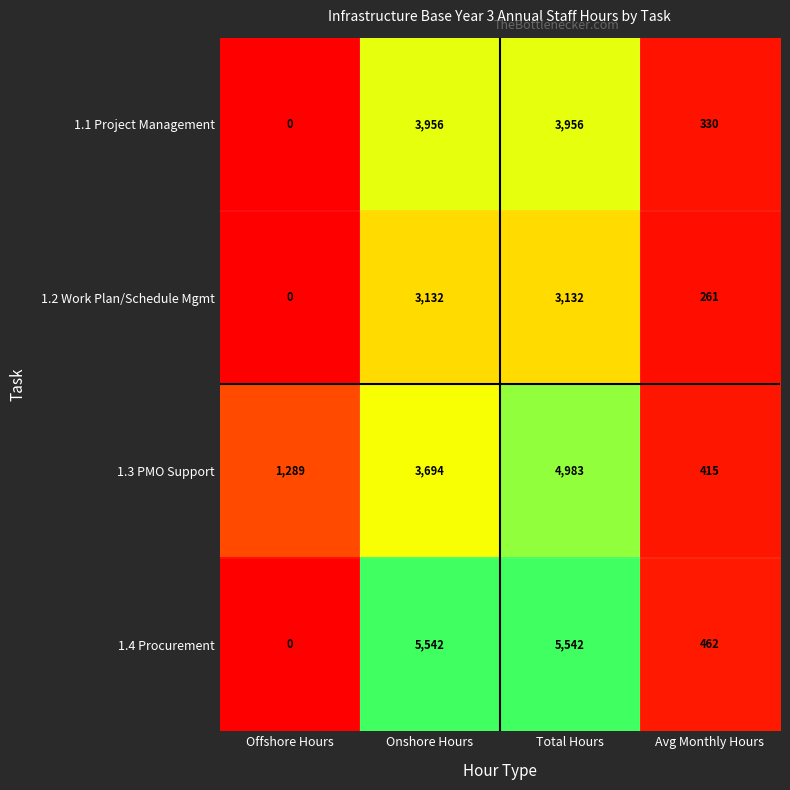

What is the approximate value of 1.2 Work Plan/Schedule Mgmt at Avg Monthly Hours?

261